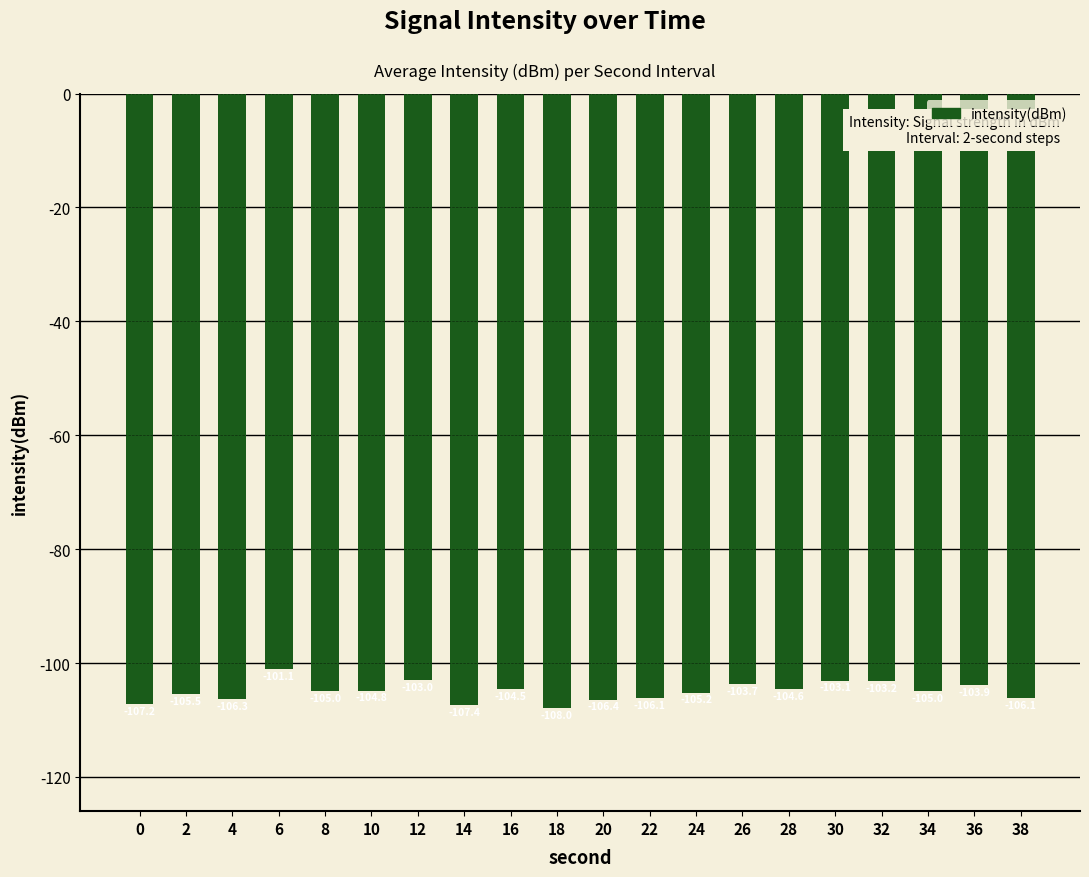

Which category has the lowest value across all series?

18